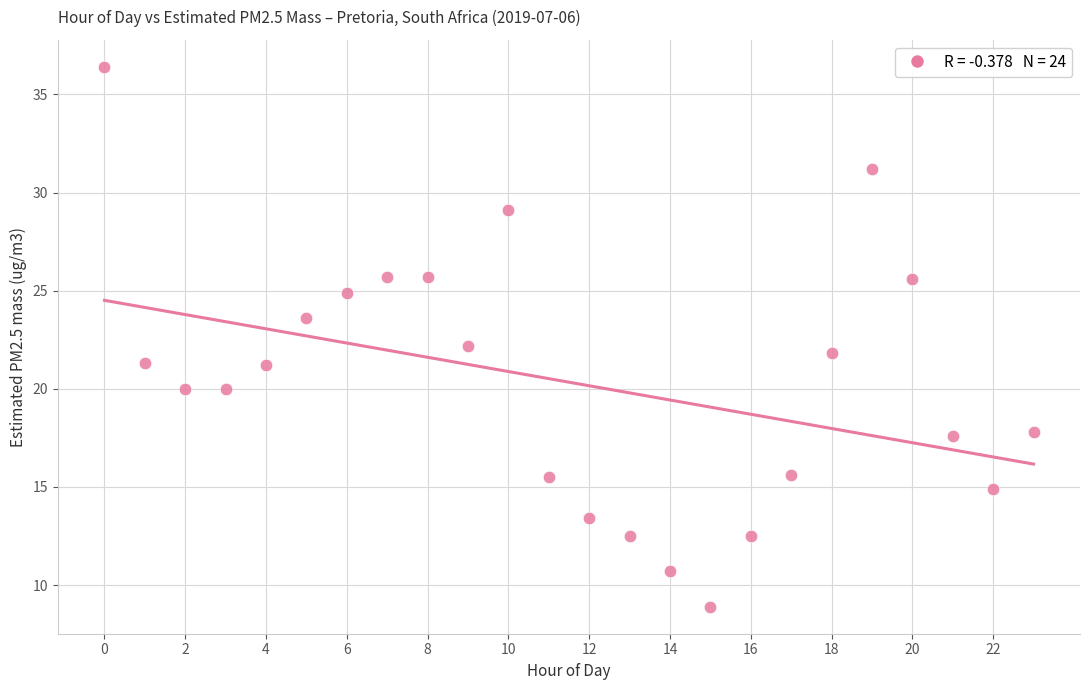

What is the range of Y values (max minus min)?

27.5